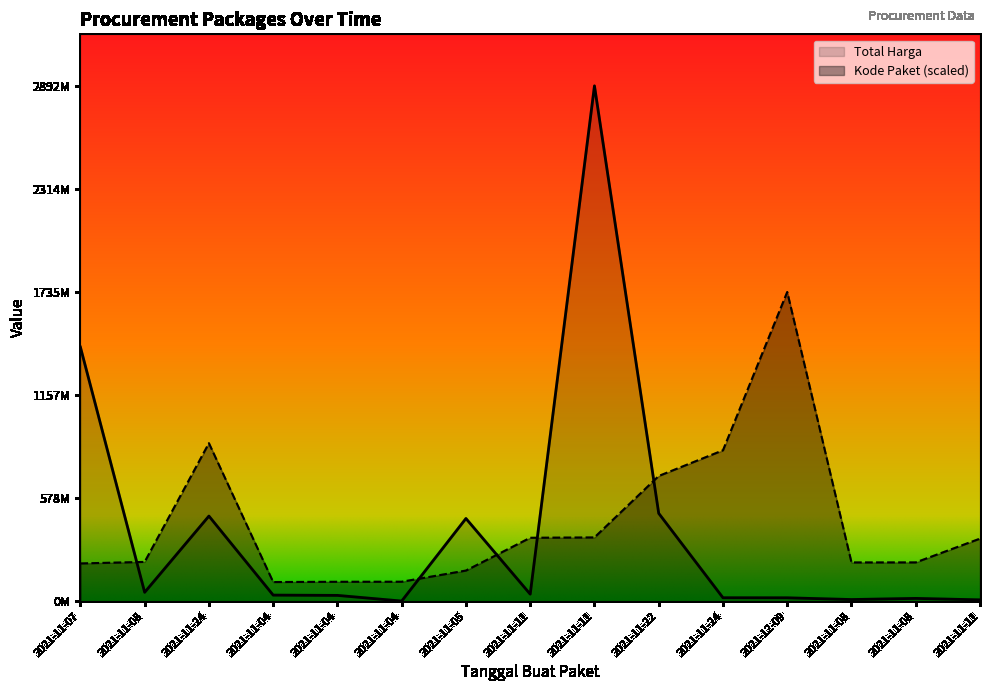

Where is the first local maximum for Total Harga?

2021-11-24